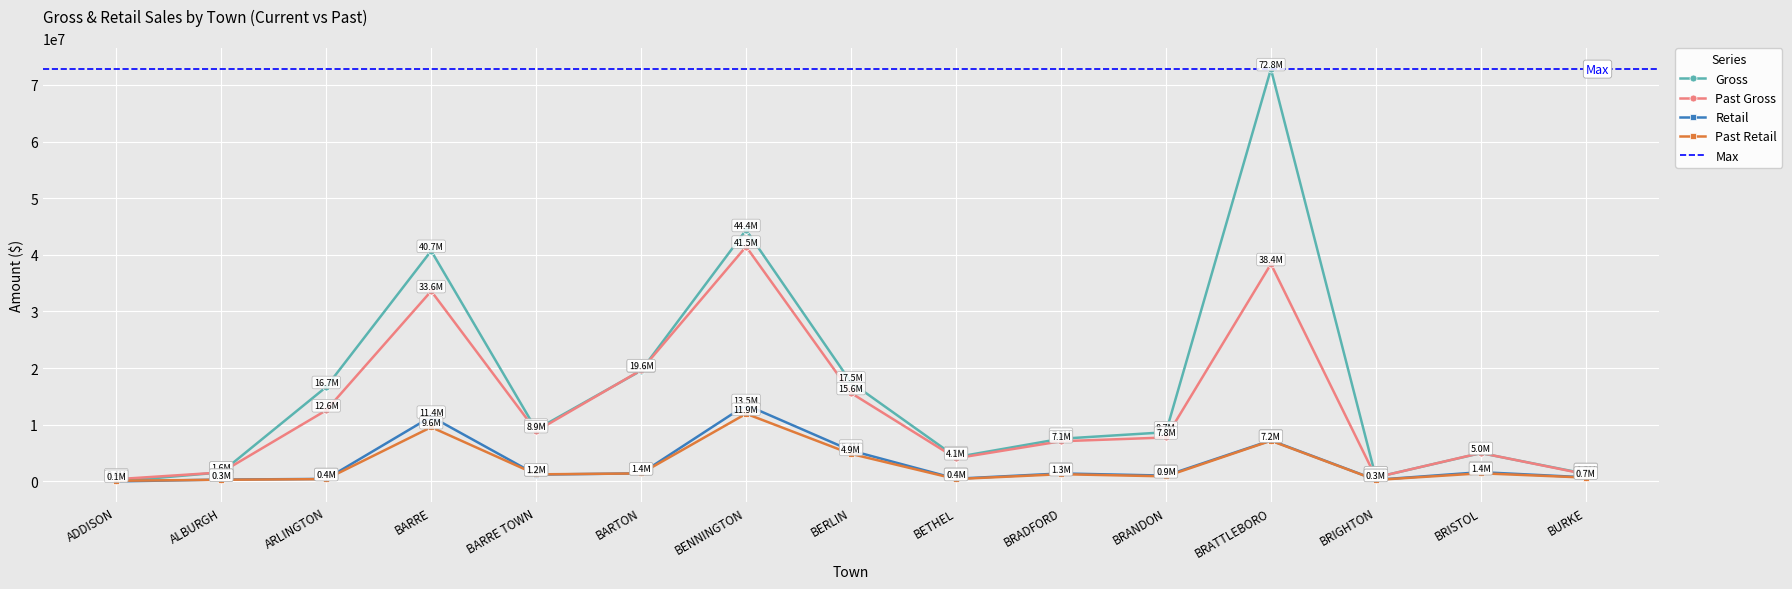

What is the lowest value of the Past Gross series?

385328.0